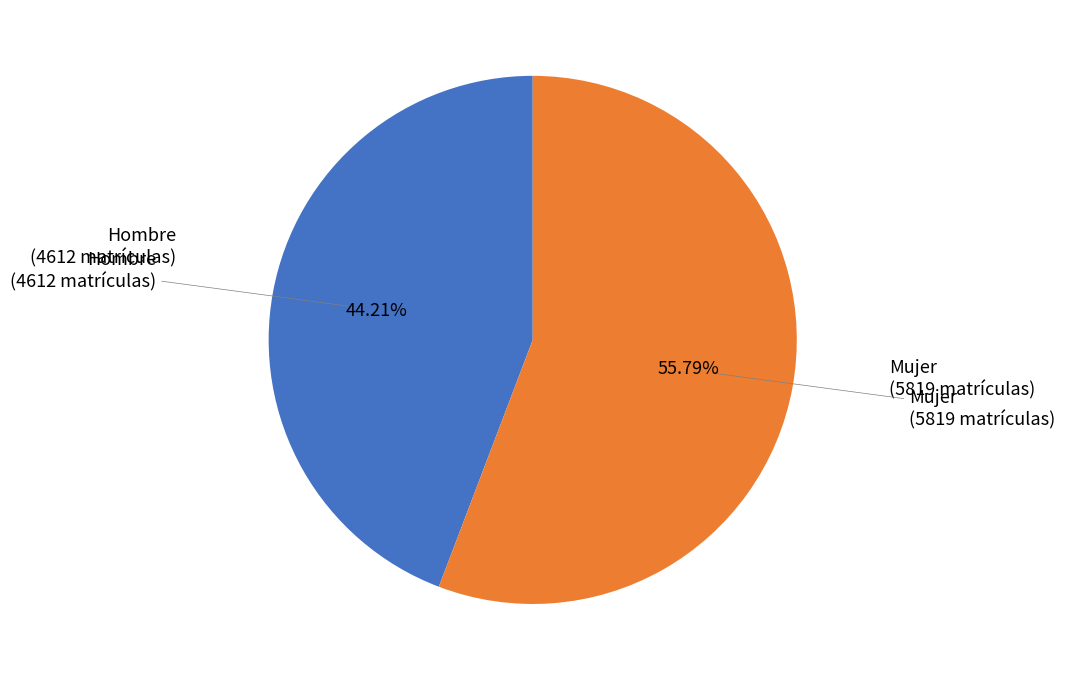

To the nearest percent, what is the average slice percentage?

50%